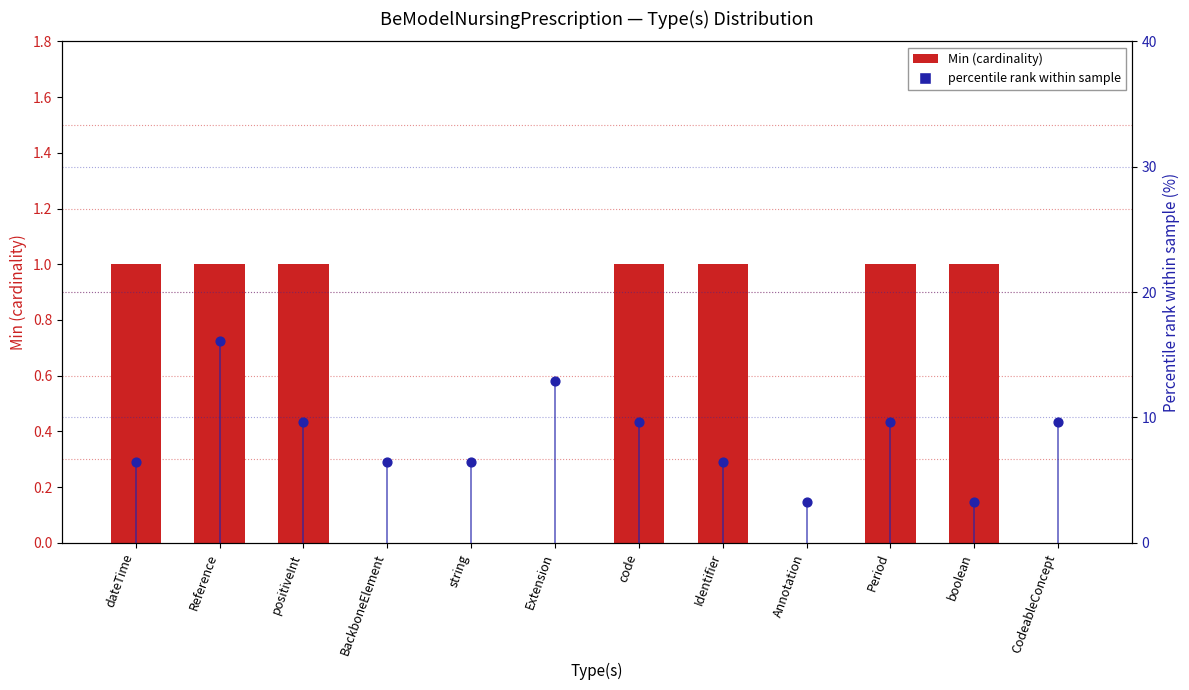

What is the change in value from Reference to Annotation?

-12.9